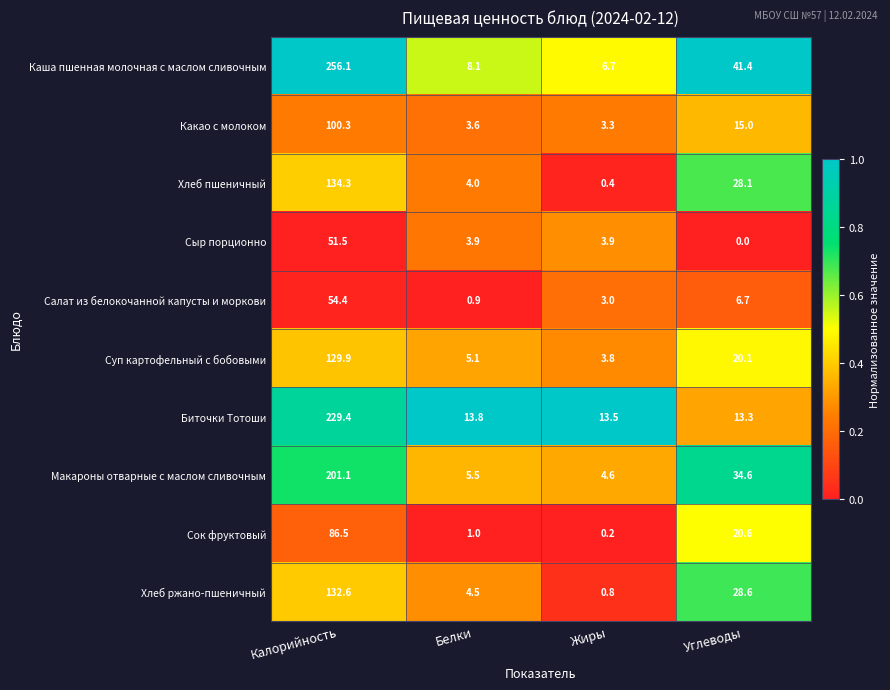

What is the spread (max minus min) of values at Углеводы?

41.4